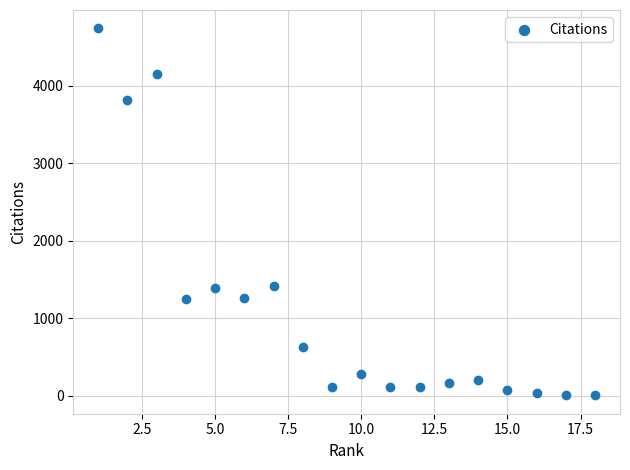

What is the range of Y values (max minus min)?

4742